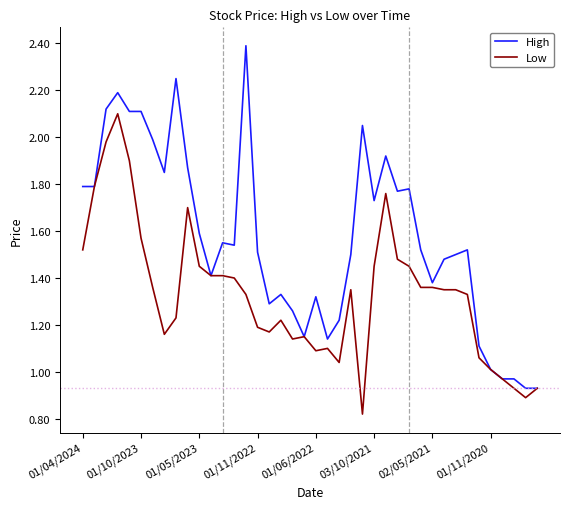

Rank the series by their maximum value, from lowest to highest.

Low, High